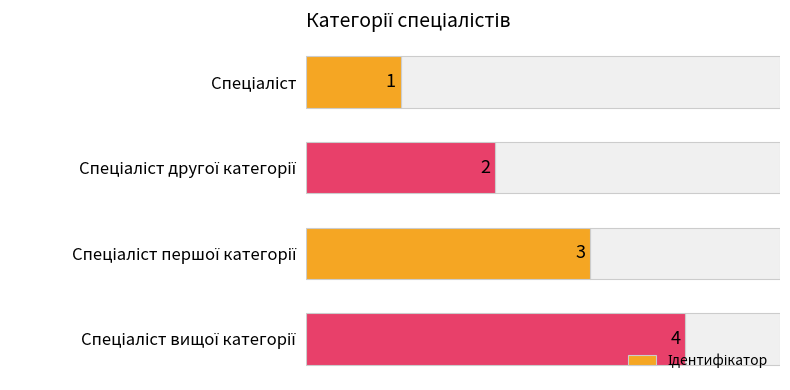

What is the value of the 1st bar from the top?

1